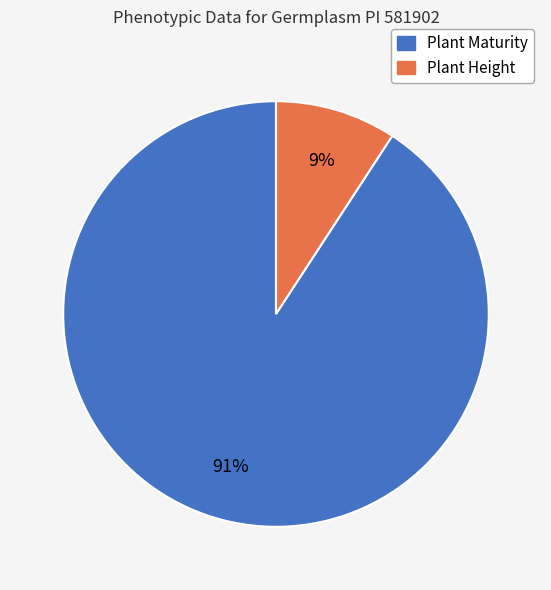

Is the sum of Plant Height and Plant Maturity greater than half?

Yes